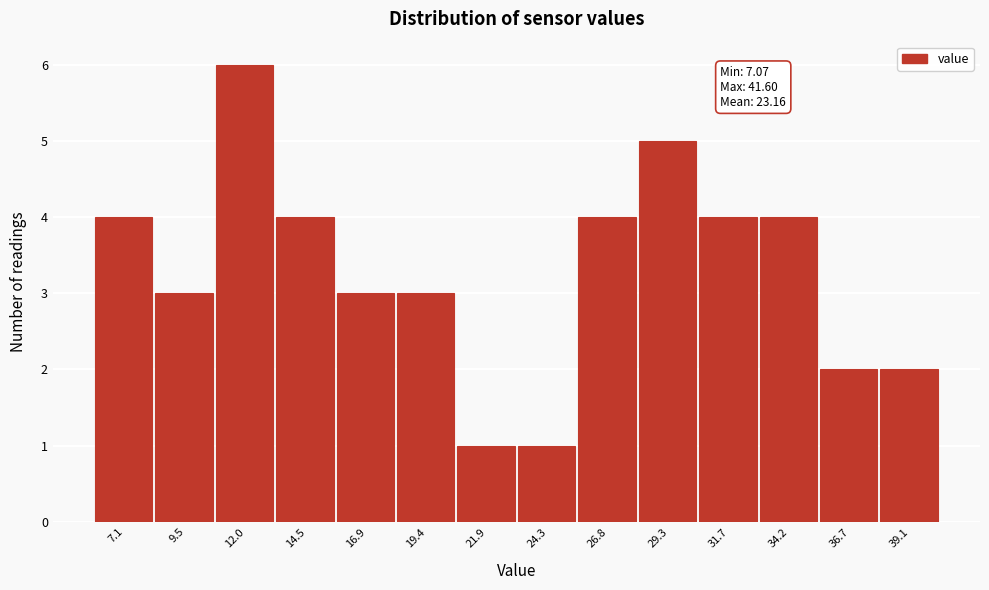

Reading left to right, transcribe all the data shown in this chart.

4	3	6	4	3	3	1	1	4	5	4	4	2	2